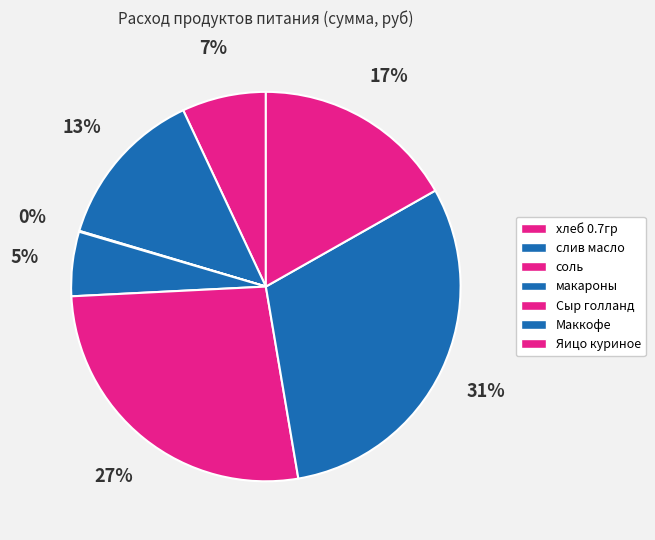

Which category has the biggest portion of the pie?

Маккофе